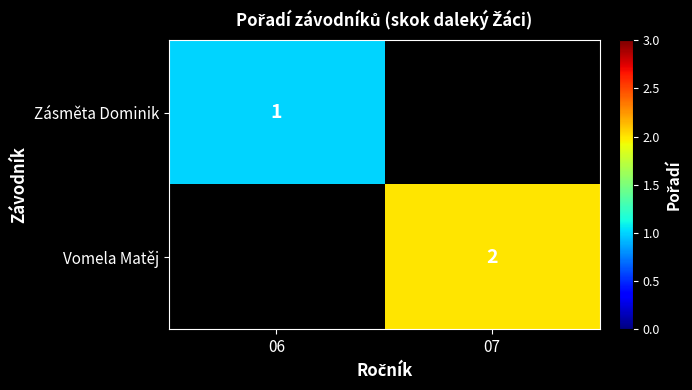

The Vomela Matěj series shows 3 at 07. True or false?

False